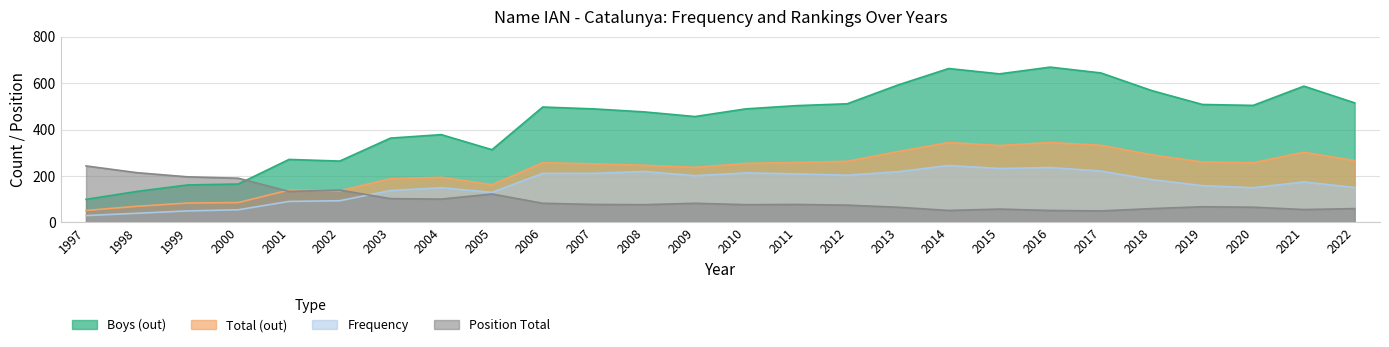

What is the difference between the second highest and second lowest values in the Frequency series?

197